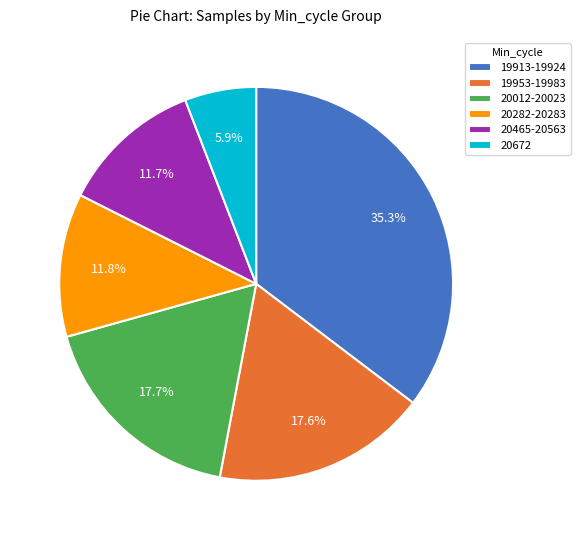

What is the smallest slice in the pie chart?

20672